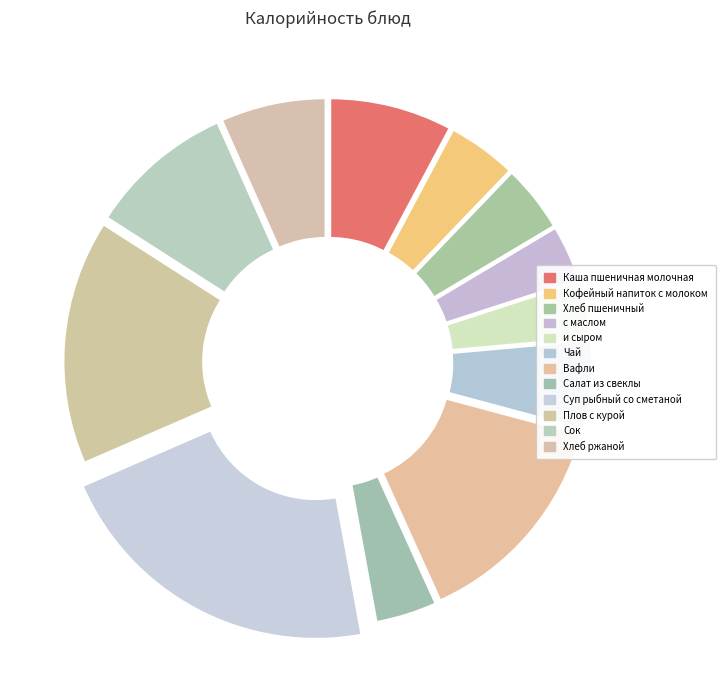

Is Хлеб пшеничный the majority of the pie?

No